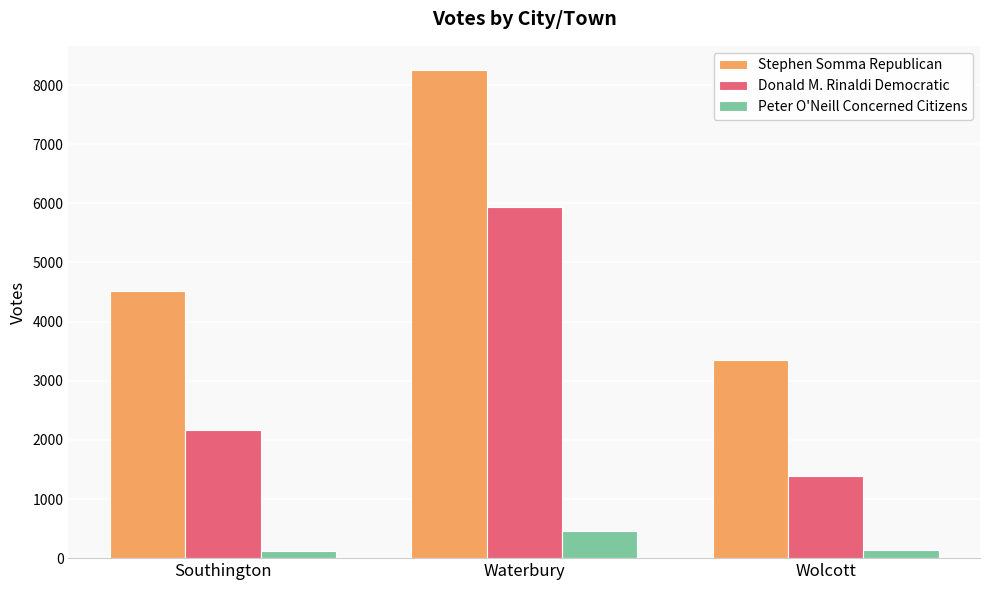

What is the highest value of the Stephen Somma Republican series?

8251